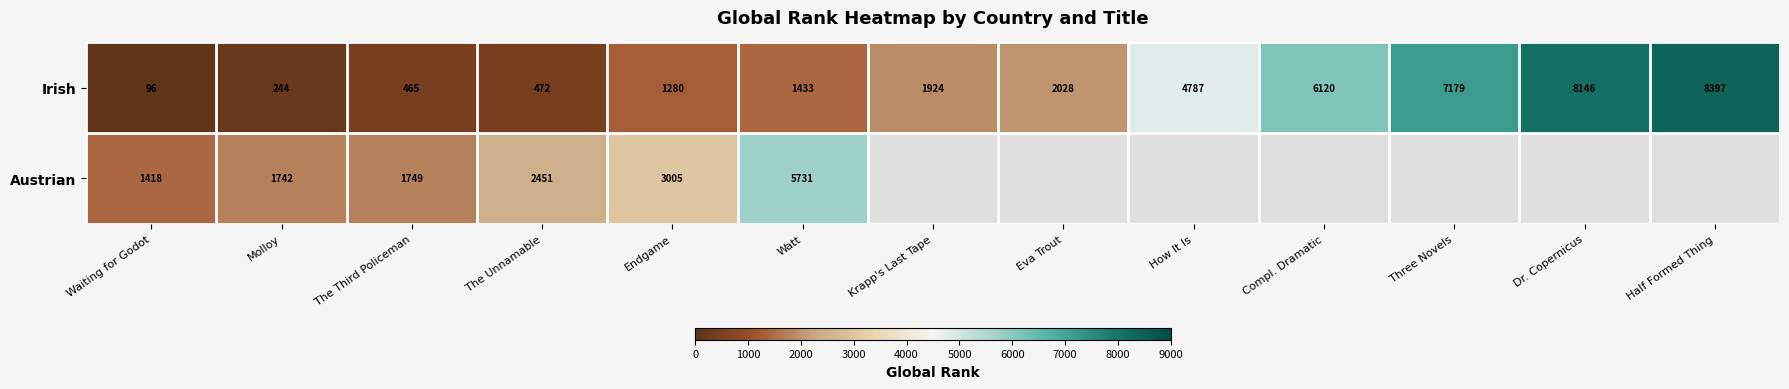

At which label is Irish closest to 4246?

How It Is